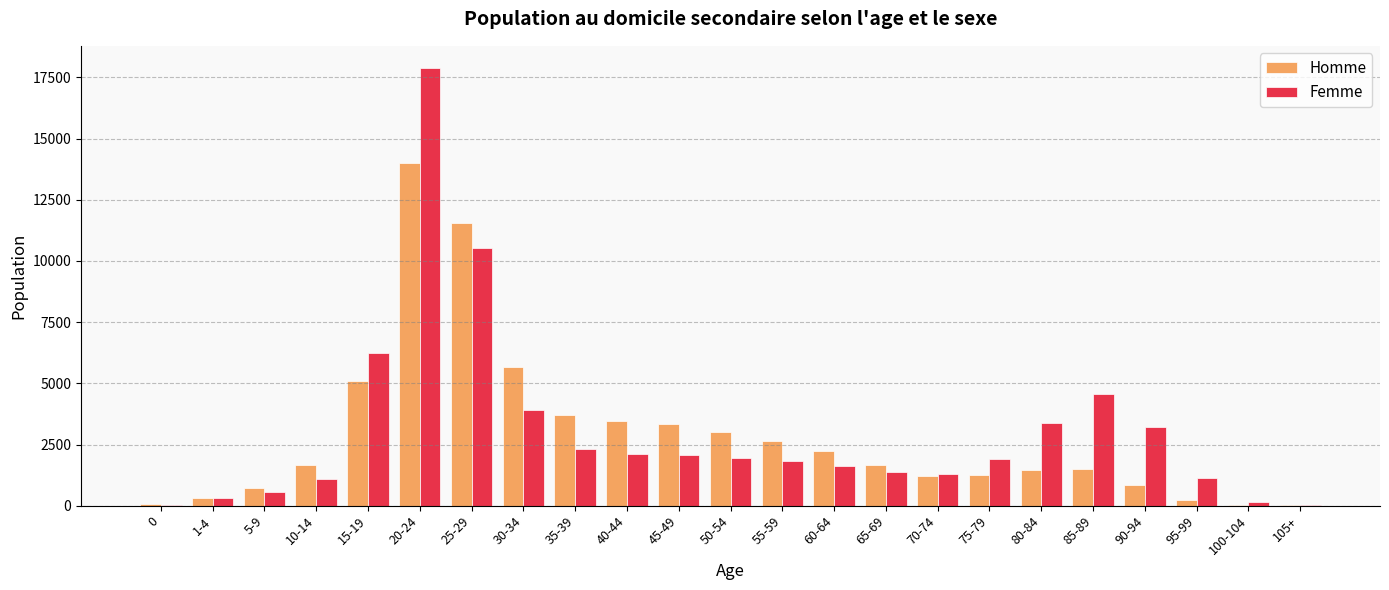

Which series changed the most between 0 and 75-79?

Femme